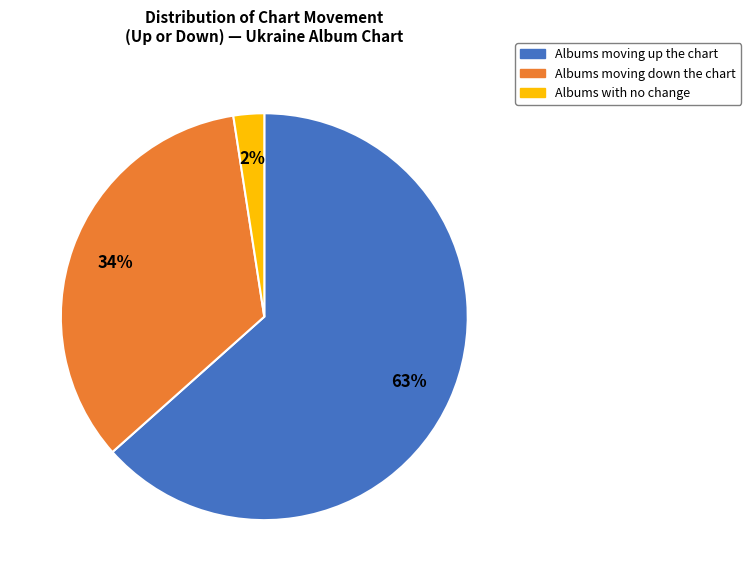

To the nearest percent, what is the average slice percentage?

33%